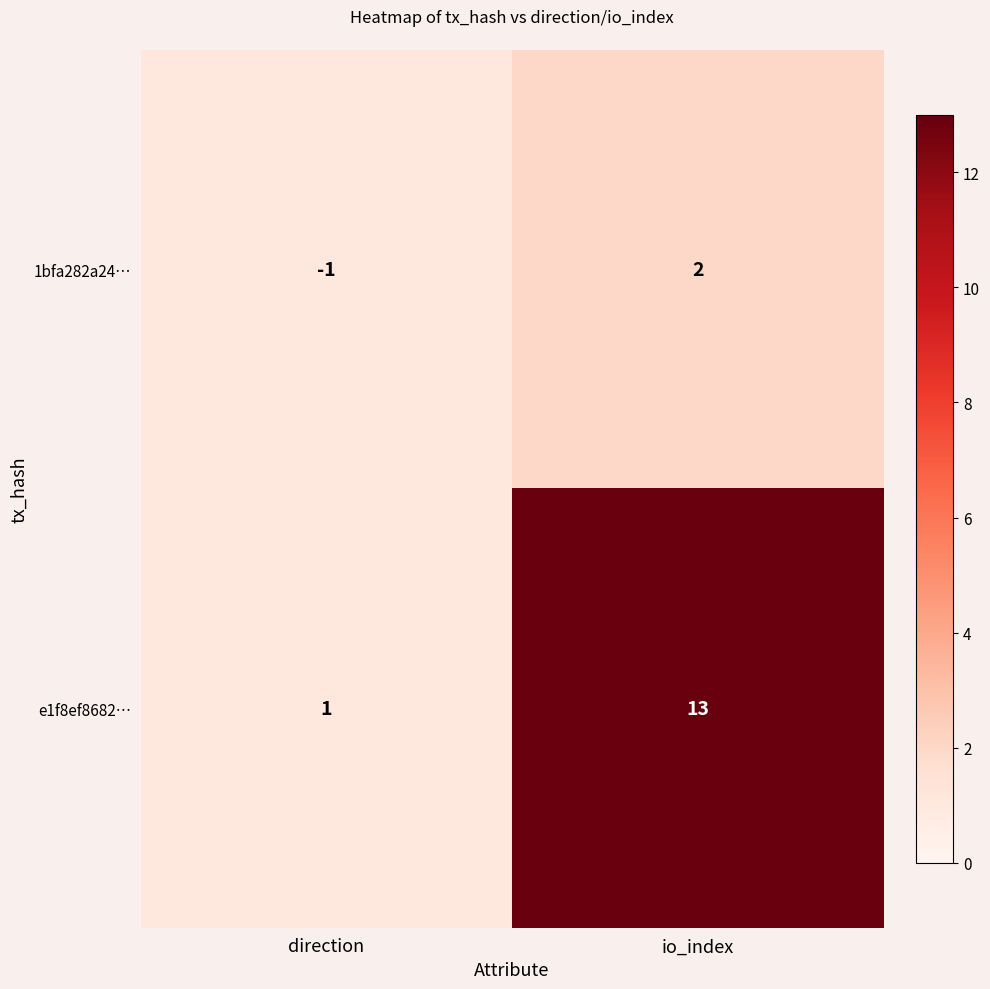

Between direction and io_index, which series saw the biggest shift?

e1f8ef8682…